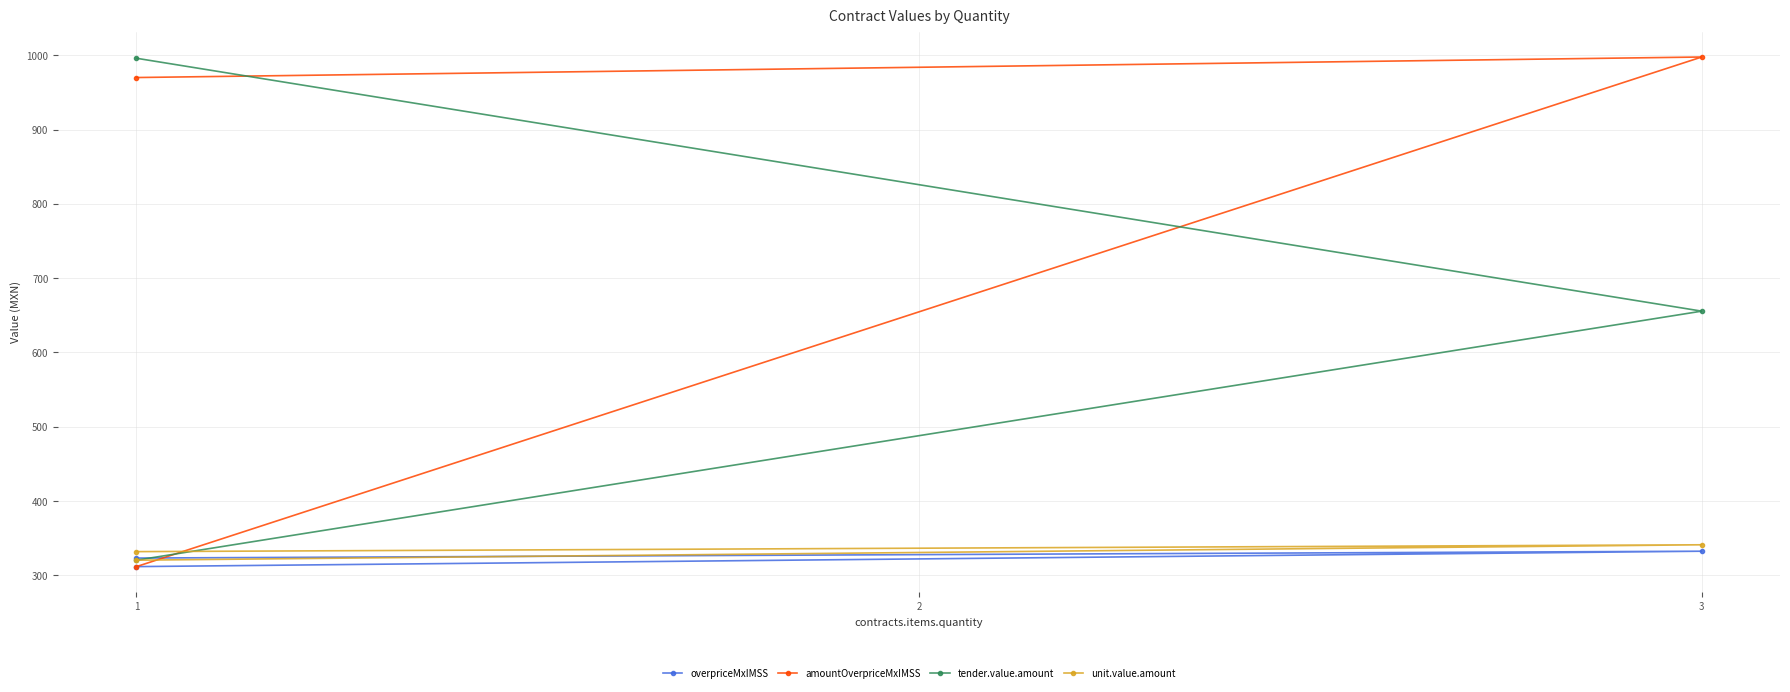

Does the chart display data point markers on the line(s)?

Yes